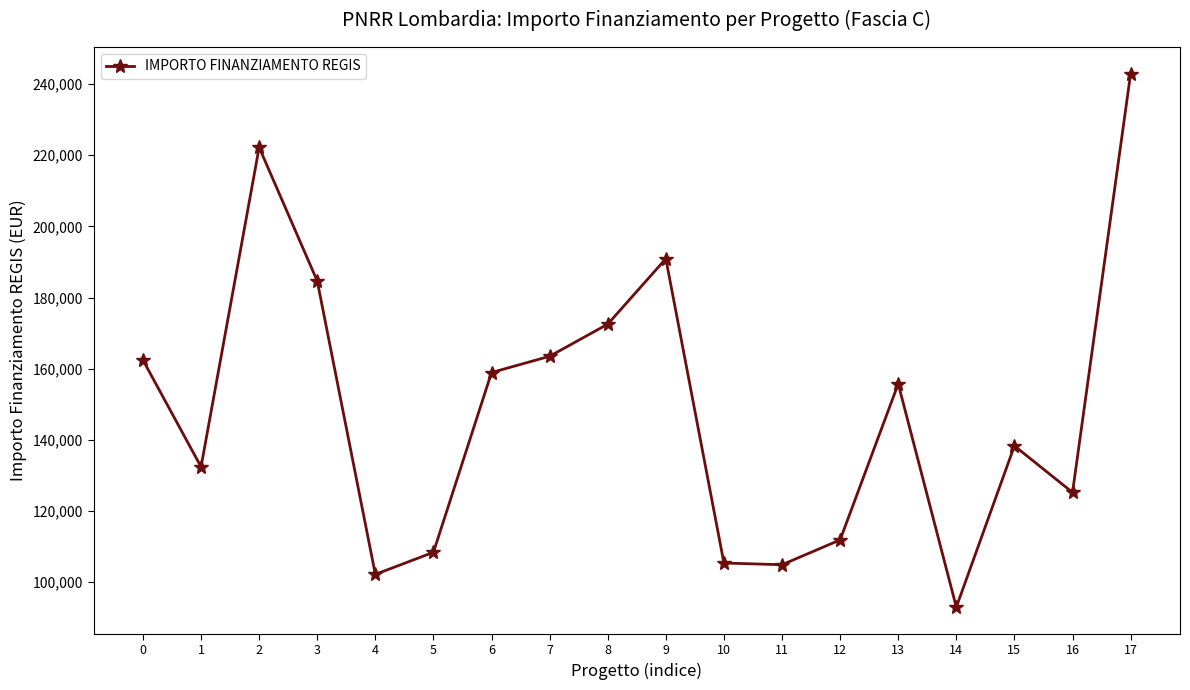

True or false: the data has more than 2 interior local peaks.

True